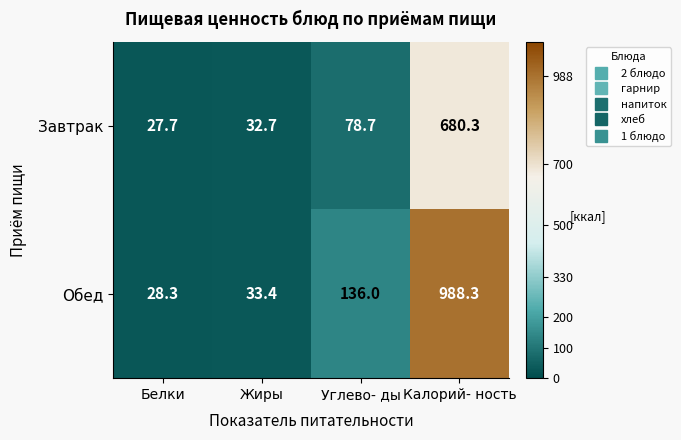

The Обед series shows 54.9 at Углево- ды. True or false?

False